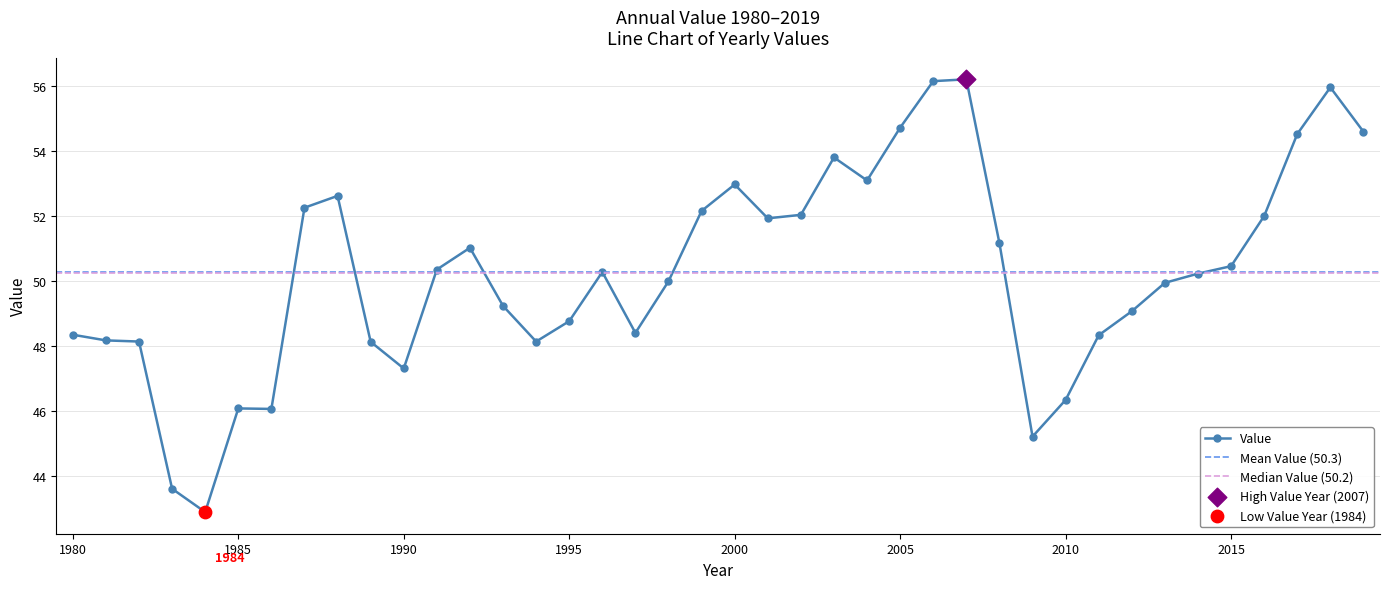

What is the ratio of the value at 2009 to the value at 2003?

0.8